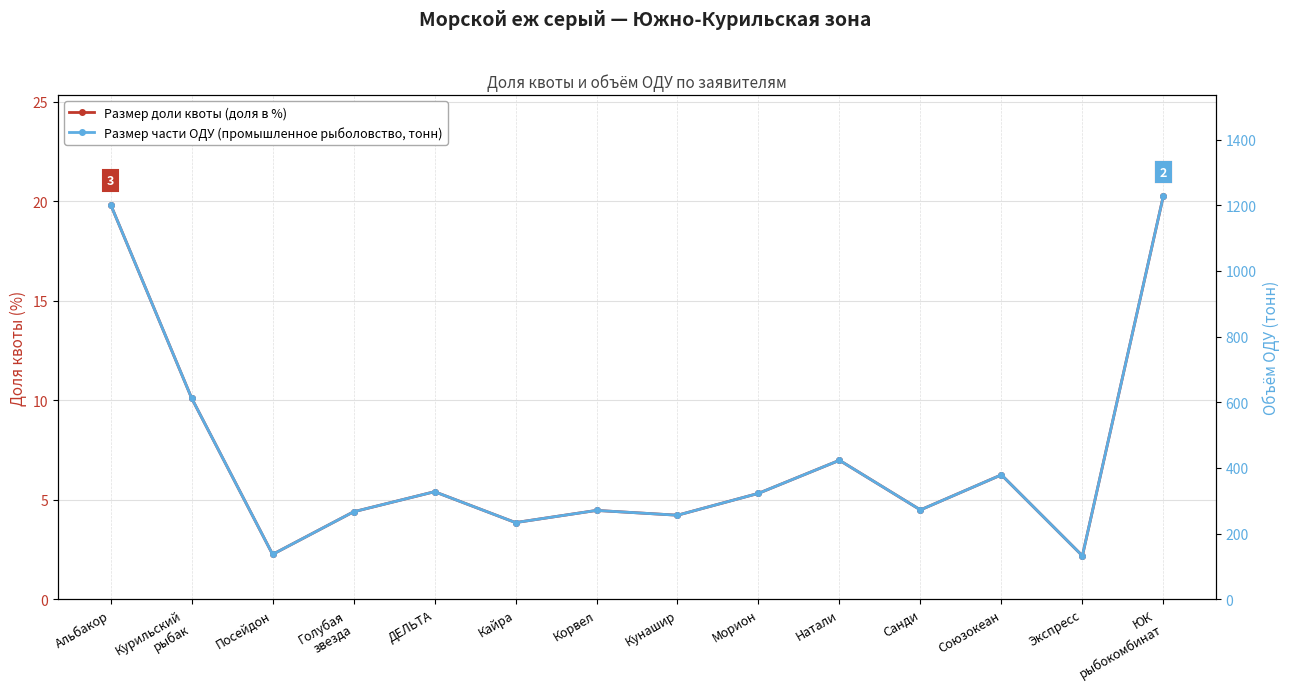

Is it true that Размер доли квоты (доля в %) equals 31.7 at Альбакор?

False